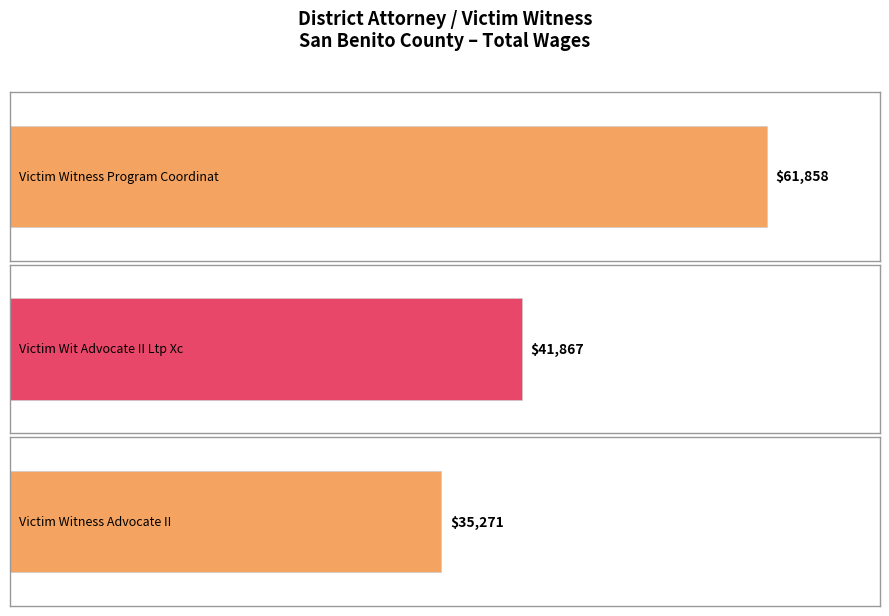

How many categories are shown in the chart?

3